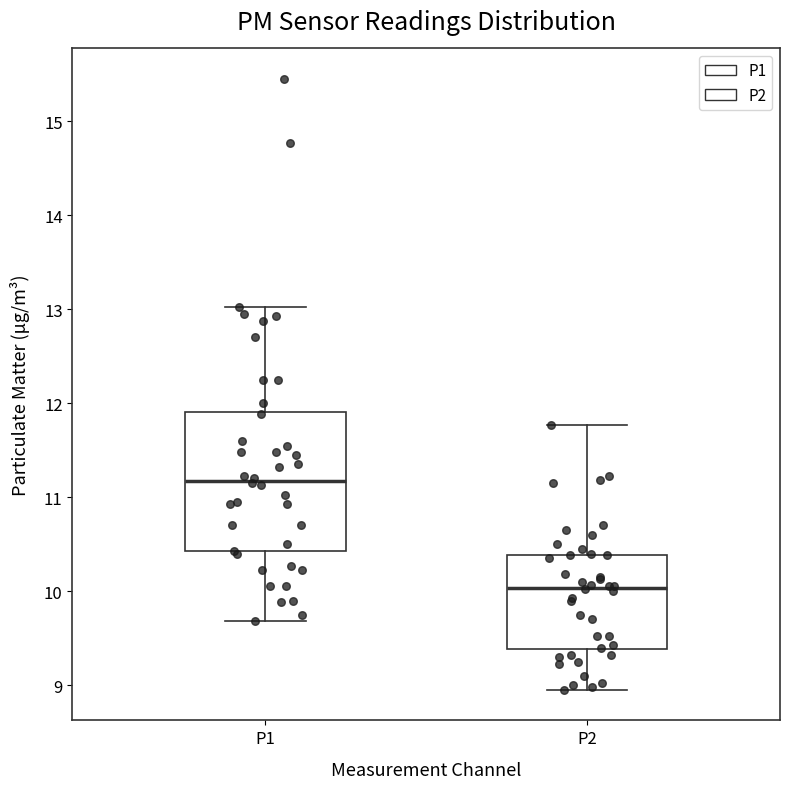

Comparing the boxes themselves (not the whiskers), which one is the tallest?

P1